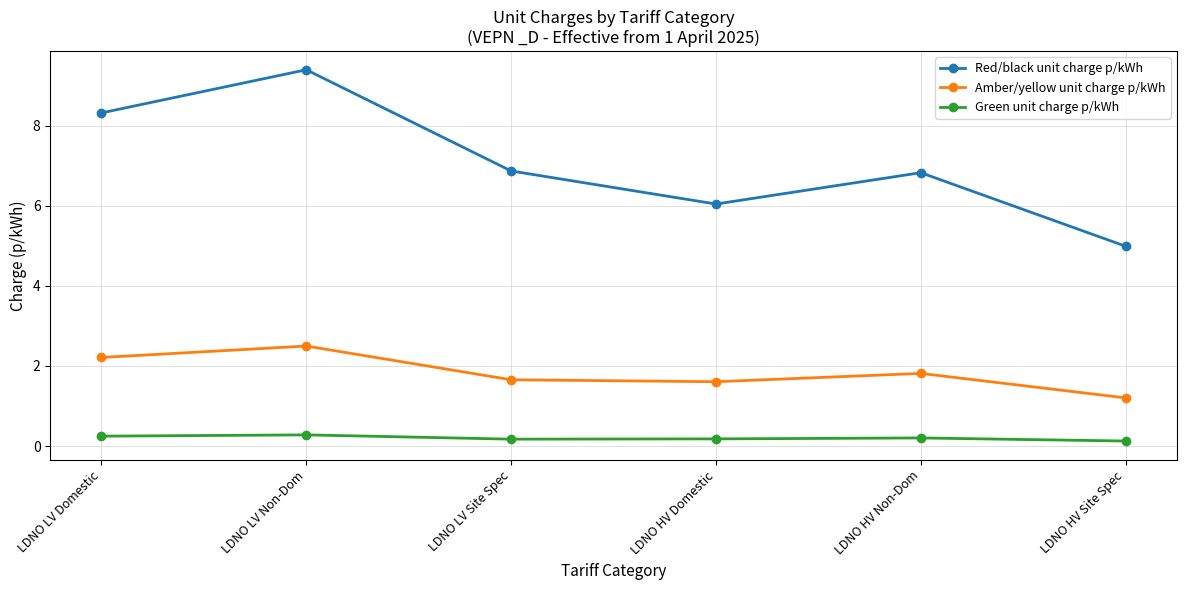

At which category is the sum across all series the highest?

LDNO LV Non-Dom